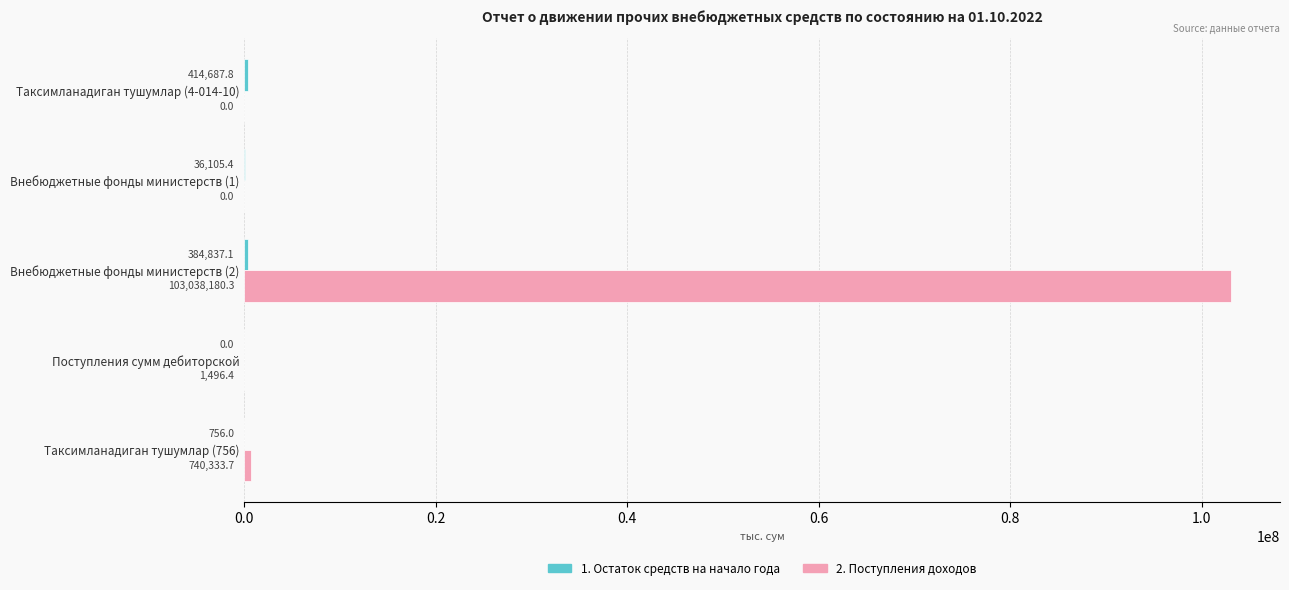

What is the maximum value for 2. Поступления доходов?

103038180.3